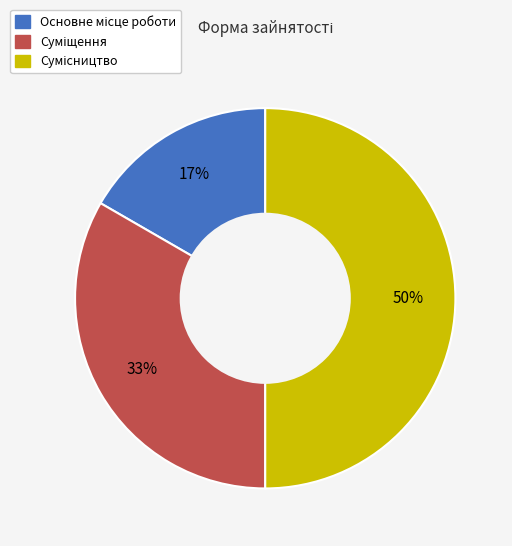

To the nearest percent, what is the average slice percentage?

33%